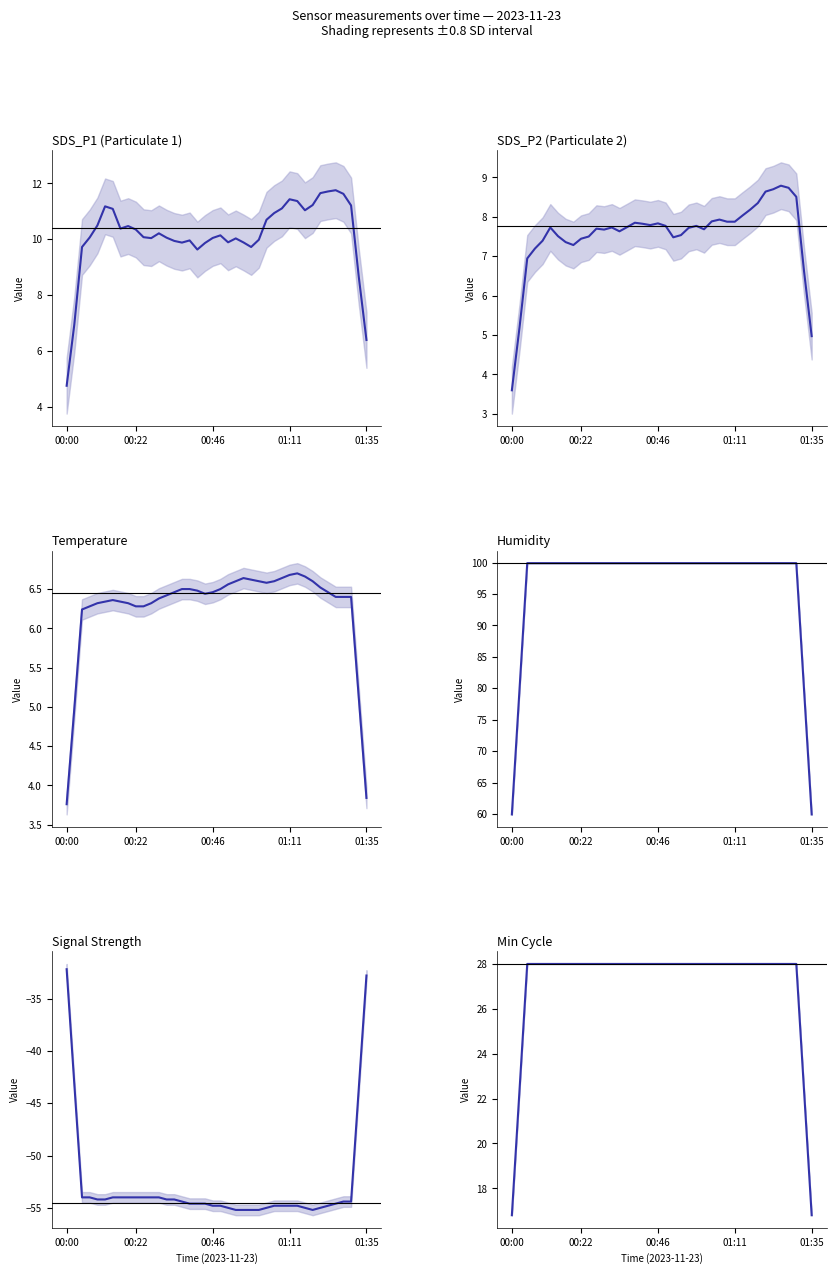

What is the sum of the Humidity values at 28 and 21?

199.8